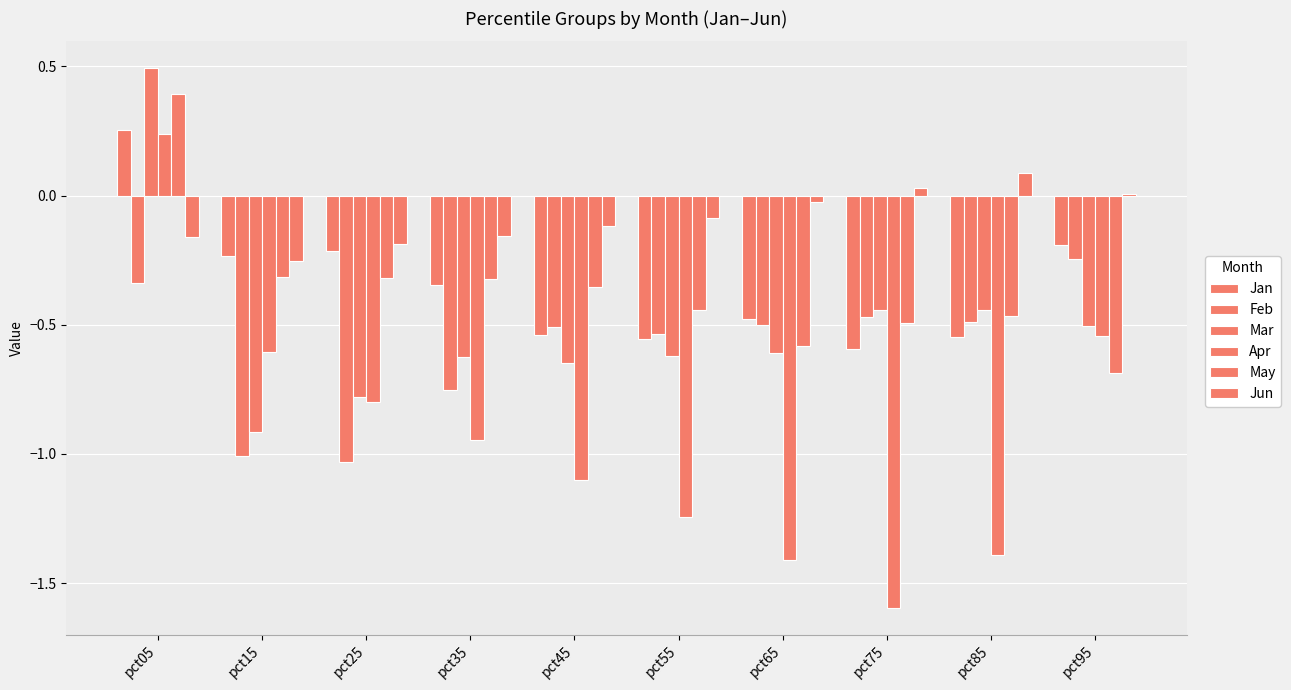

Count the number of data series in this chart.

6